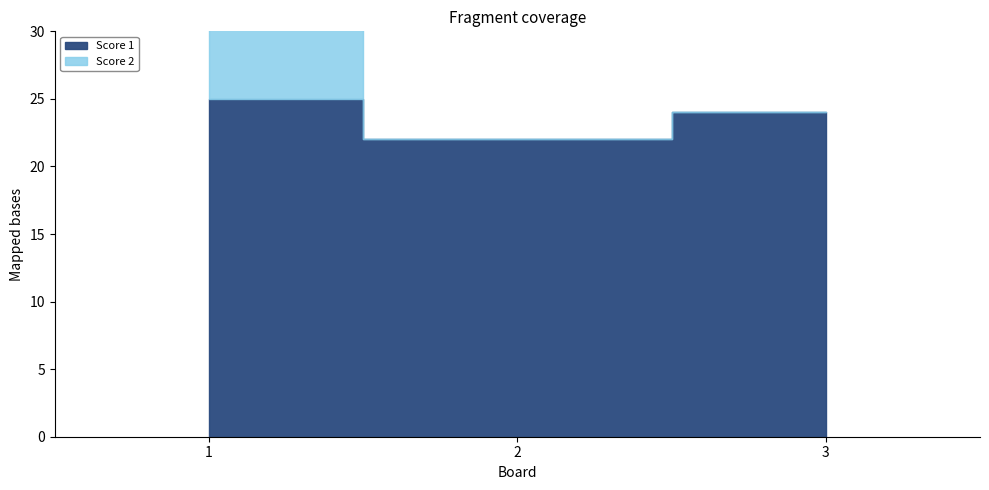

How many positive values does the Score 2 series have?

1